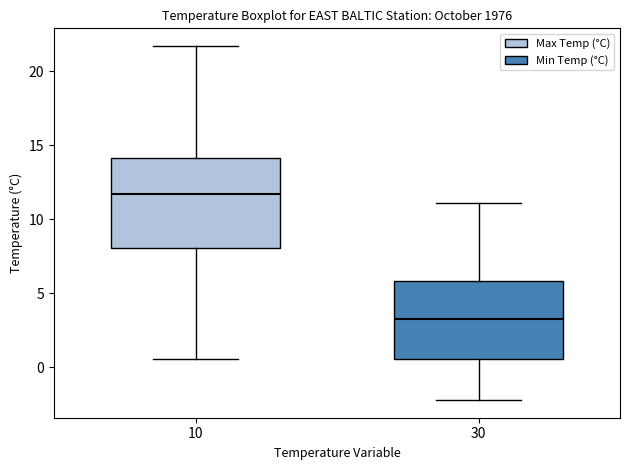

Which box's median line is the lowest?

30